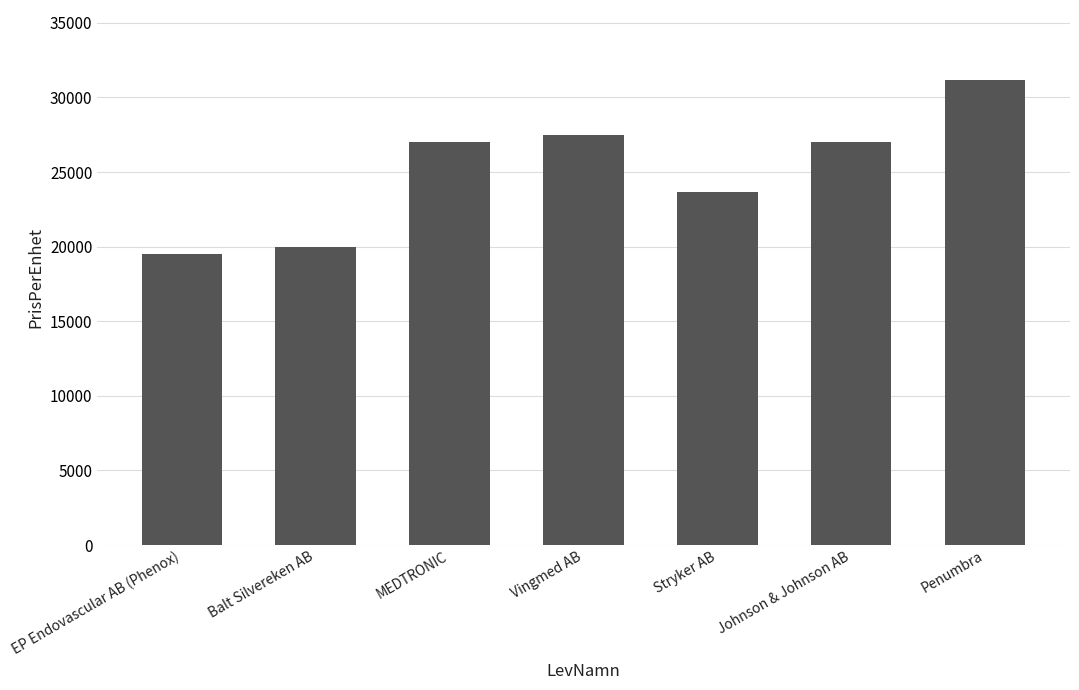

What value does the data have at Balt Silvereken AB?

19968